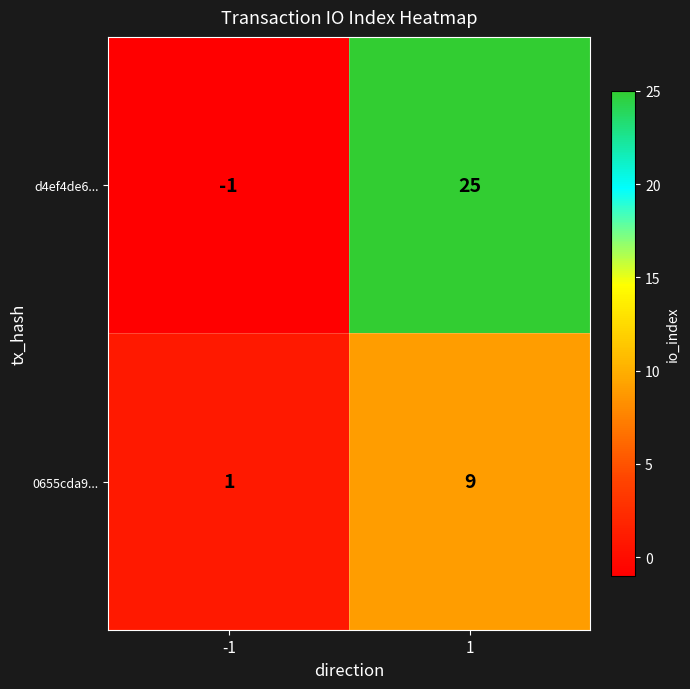

Which category has the highest value across all series?

1